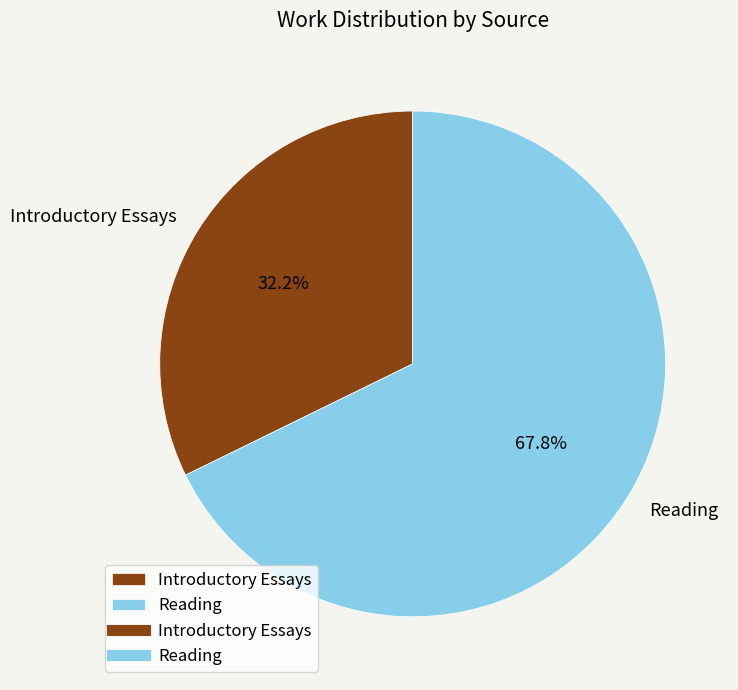

Which category has the smallest portion of the pie?

Introductory Essays